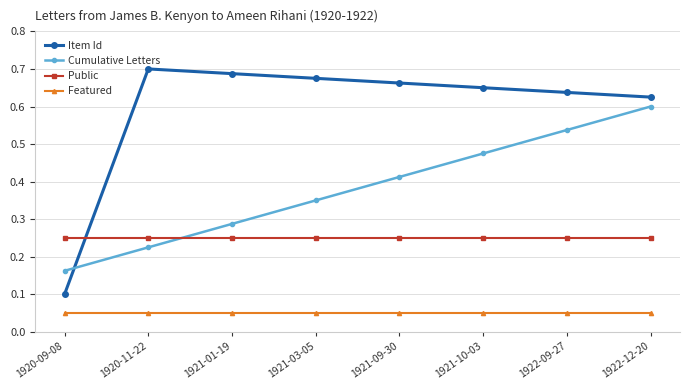

Does the chart display data point markers on the line(s)?

Yes